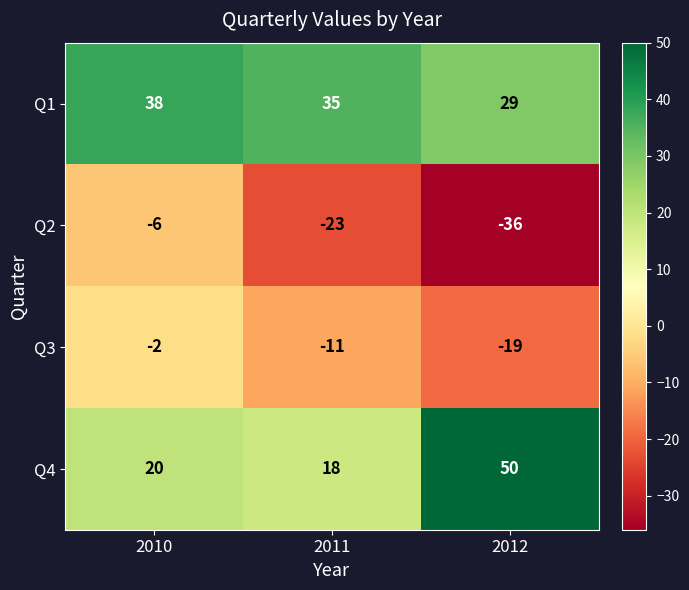

At which category does the chart reach its minimum across all series?

2012